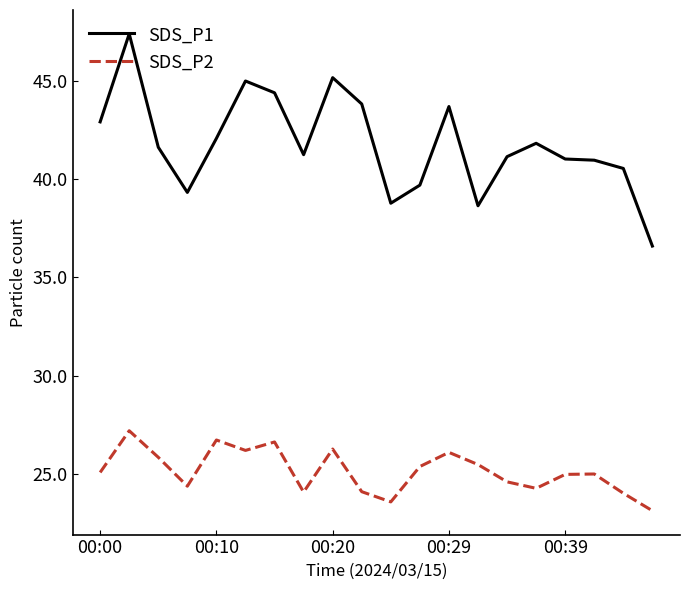

What is the difference between the maximum and minimum values in the SDS_P1 series?

10.8